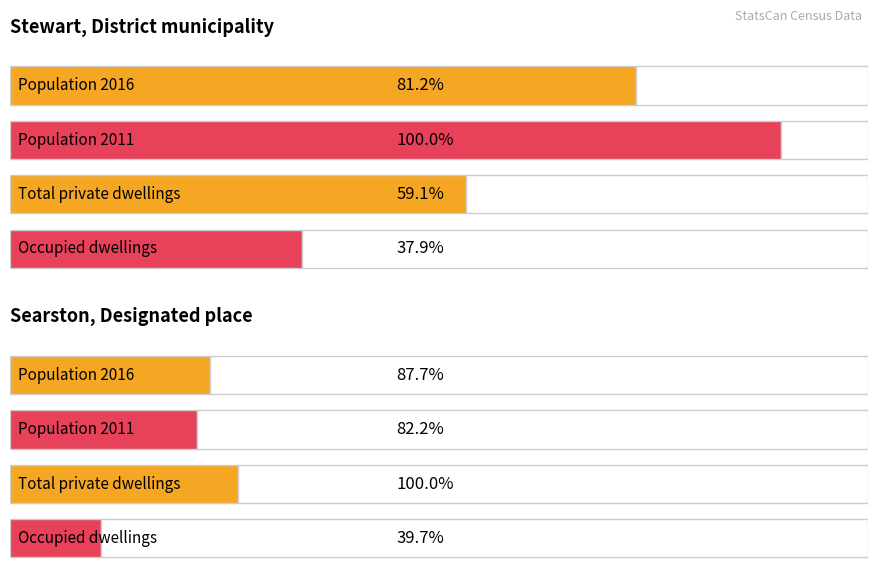

List the labels in order of Stewart Total value, largest first.

Population 2011, Population 2016, Total private dwellings, Occupied dwellings